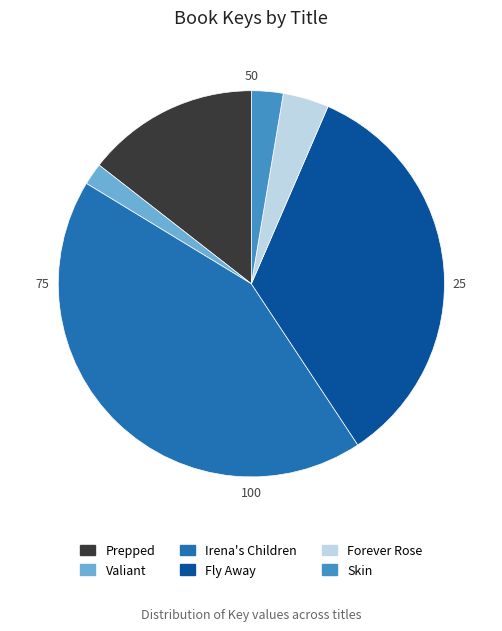

How many segments does this pie chart have?

6